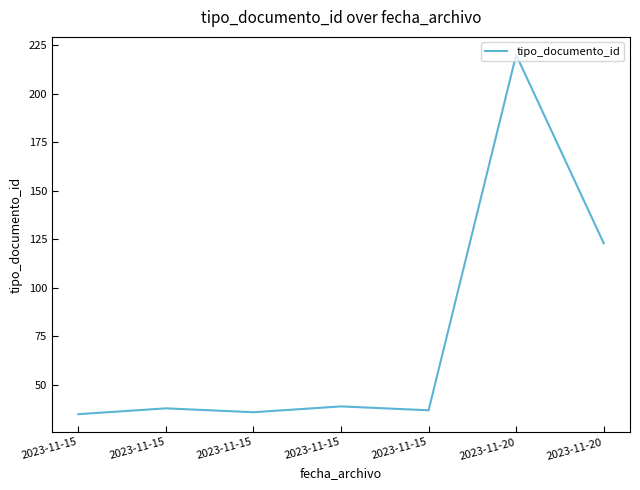

Reading right to left, what are all the values shown in this chart?

123	220	37	39	36	38	35